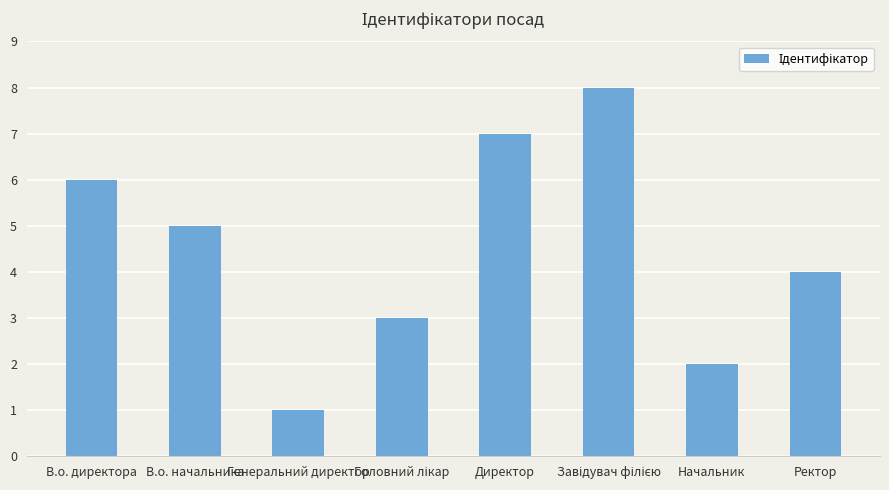

Is it true that the value at В.о. директора is 11?

False